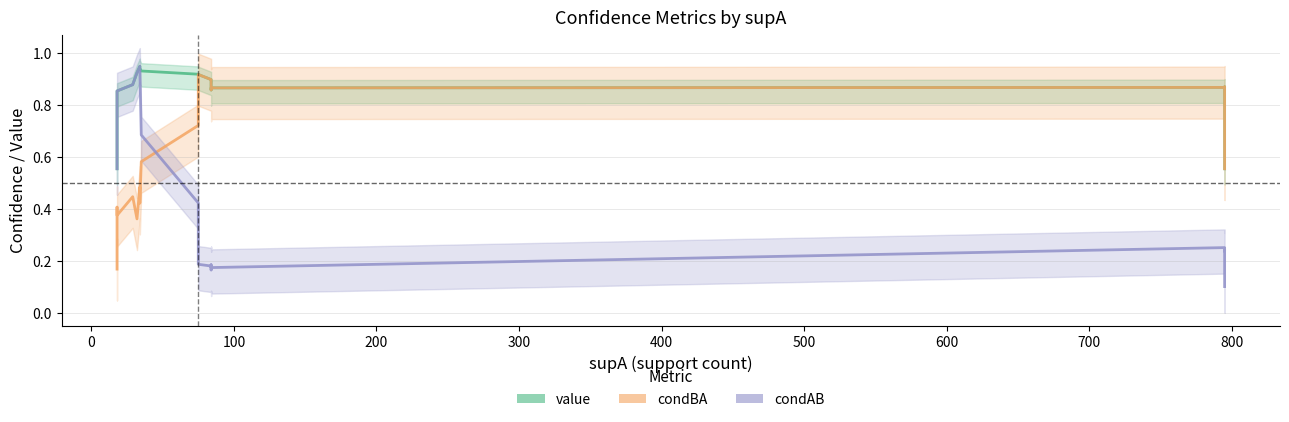

What is the difference between the maximum and minimum values in the condAB series?

0.8